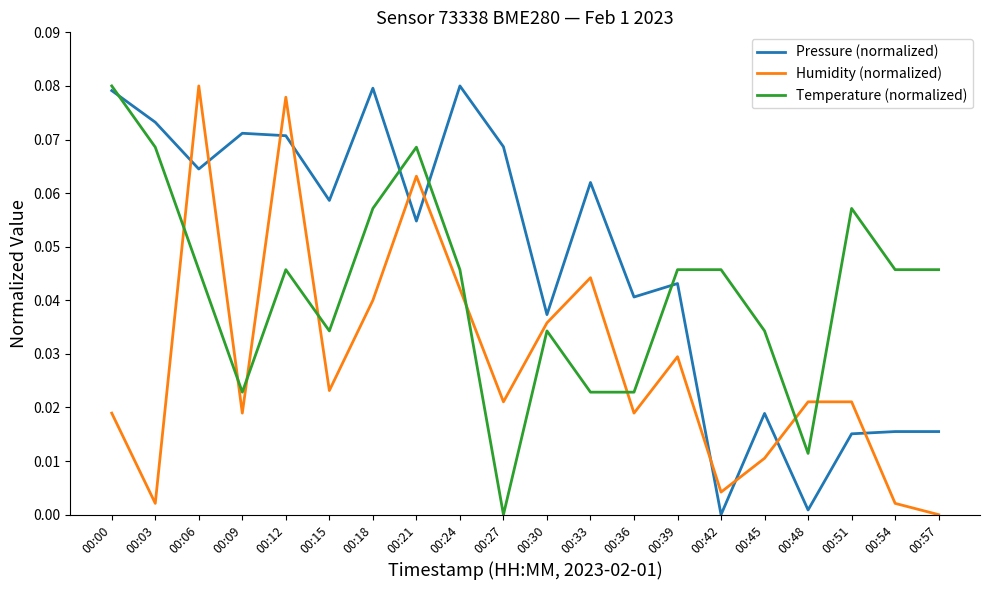

After their last crossing, which series has the higher values: Humidity (normalized) or Pressure (normalized)?

Pressure (normalized)